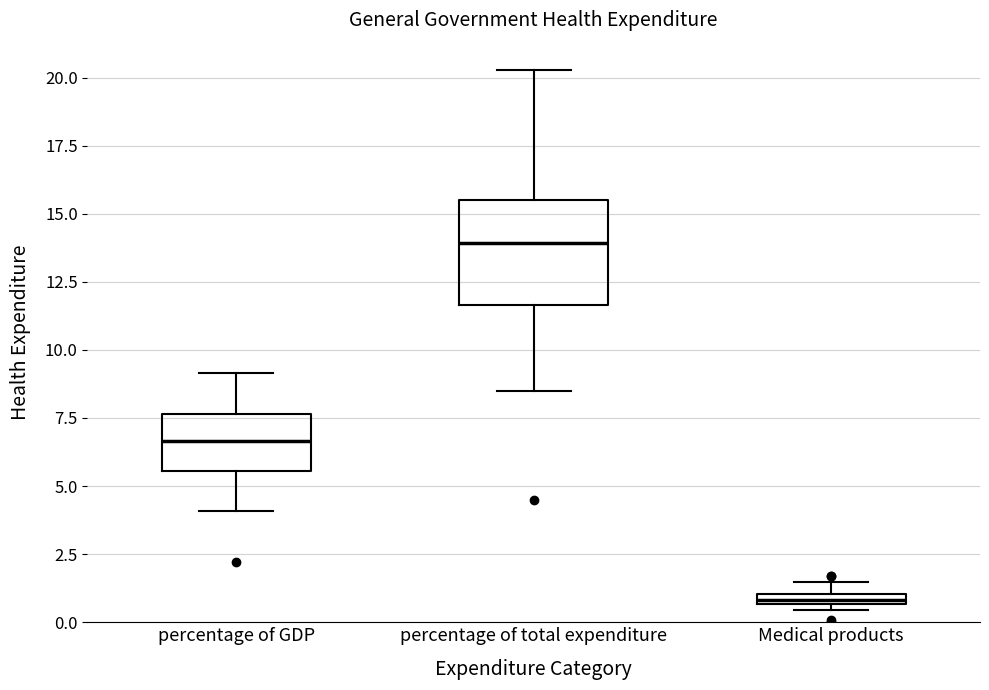

Where is the lower edge of the box for percentage of total expenditure on the y-axis? The values are not printed on the chart, so give them approximately, as read against the axis.

11.5